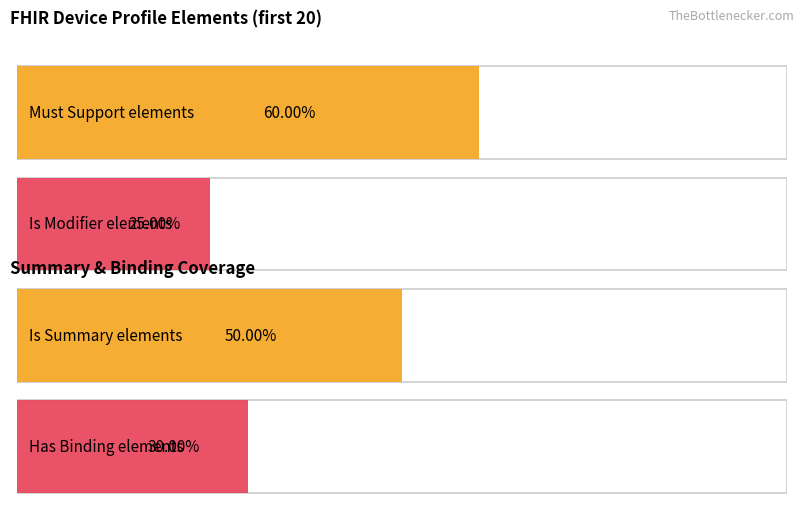

Does the chart contain stacked bars?

No